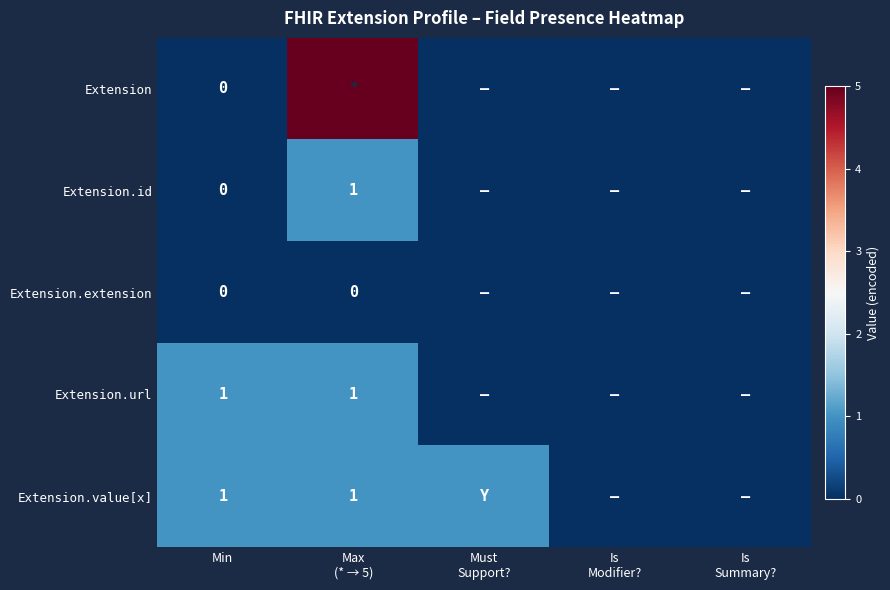

What is the sum of all Extension.url values?

2